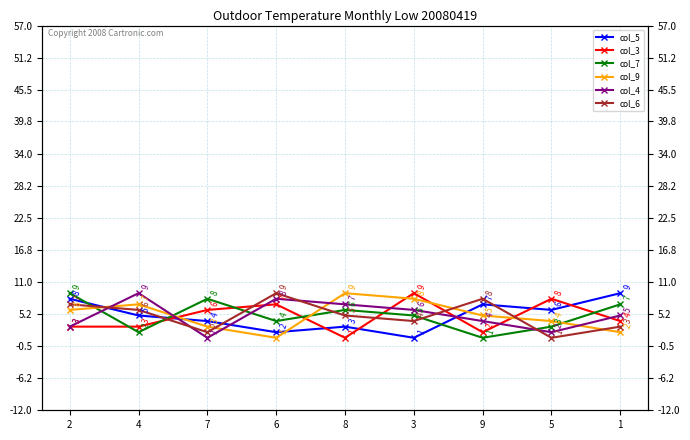

Which series ends up on top after the final intersection of col_6 and col_3?

col_3